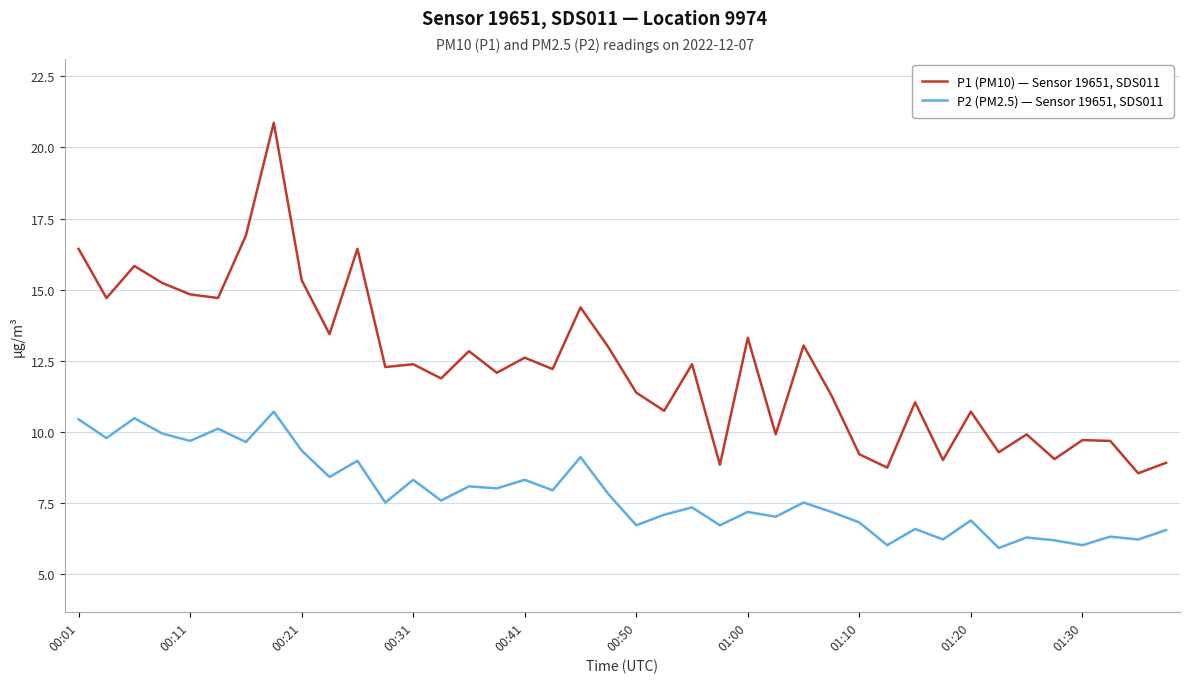

Rank the series by their maximum value, from lowest to highest.

P2 (PM2.5) — Sensor 19651, SDS011, P1 (PM10) — Sensor 19651, SDS011